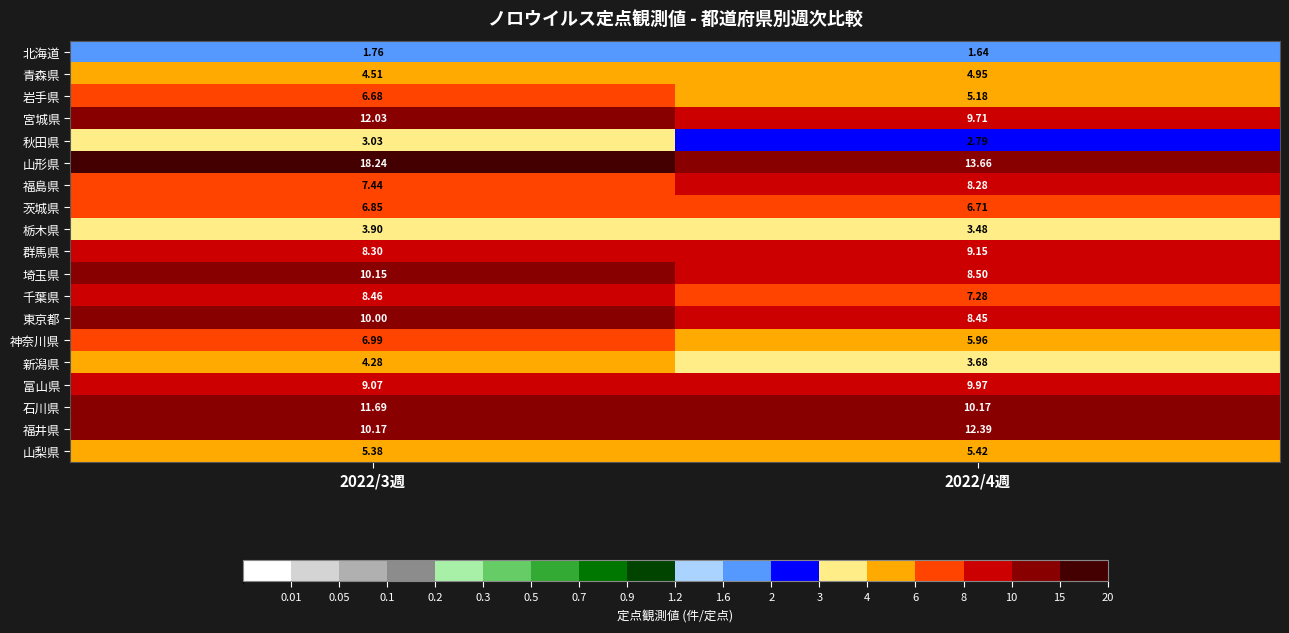

What is the spread (max minus min) of values at 2022/4週?

12.0